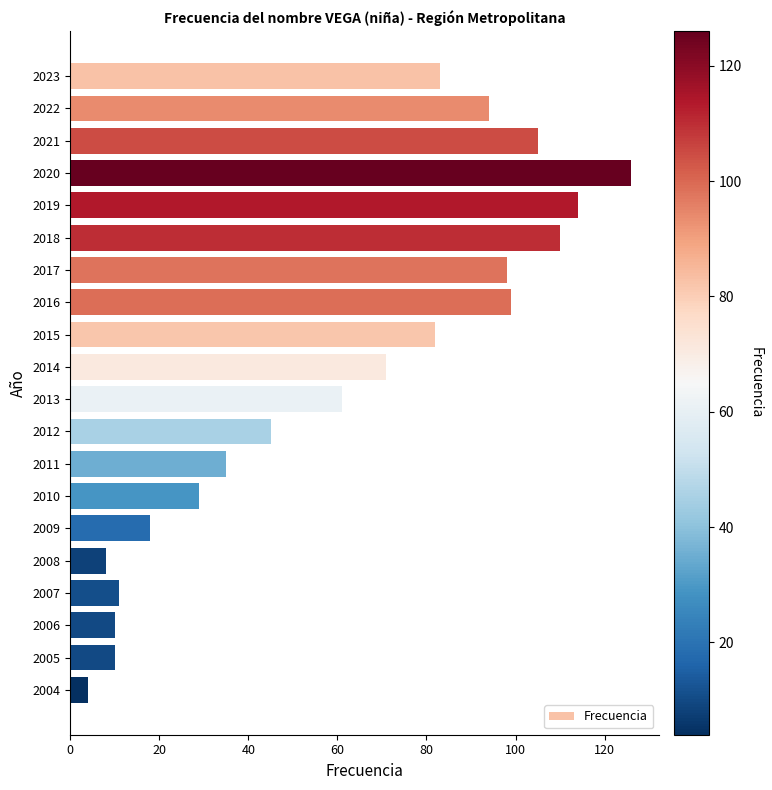

Read the value at 2011.

35